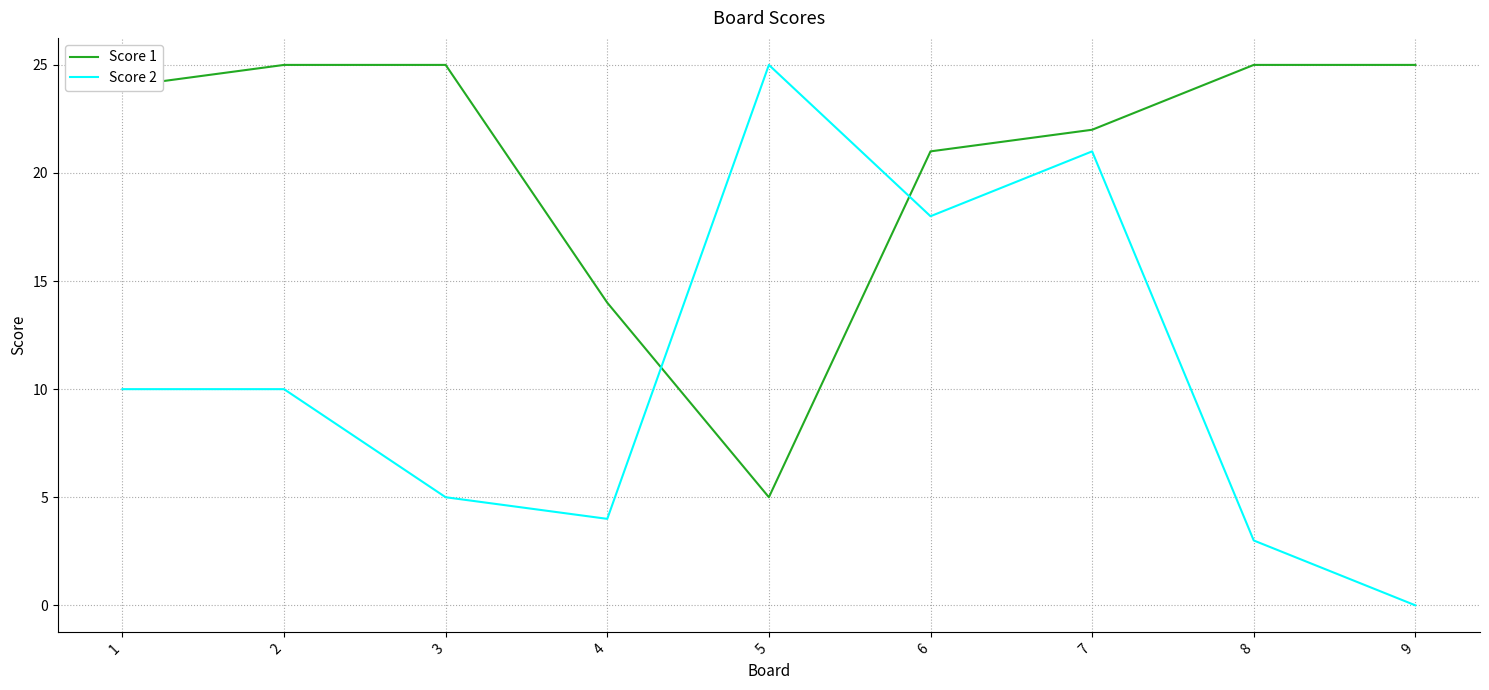

What is the difference between the second highest and minimum values in the Score 1 series?

20